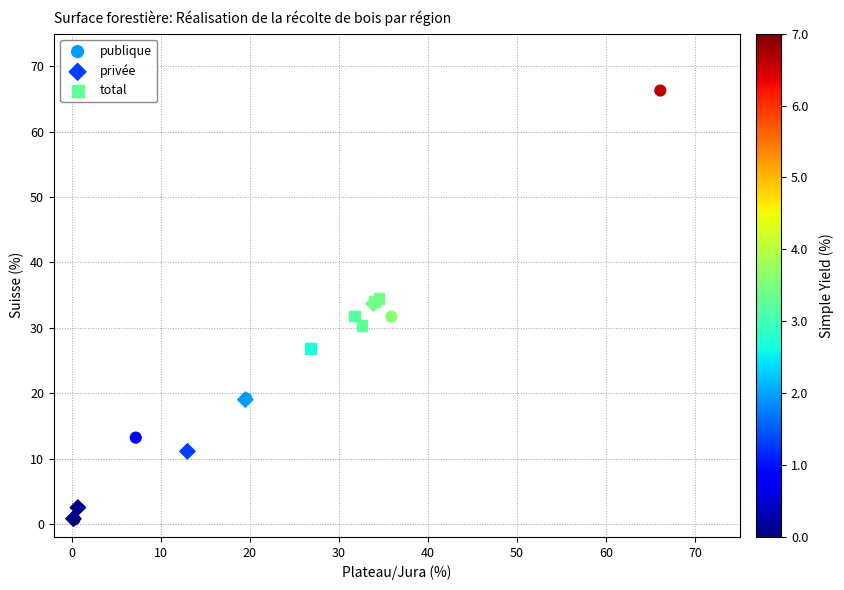

Which series has the largest Y range (max minus min)?

publique